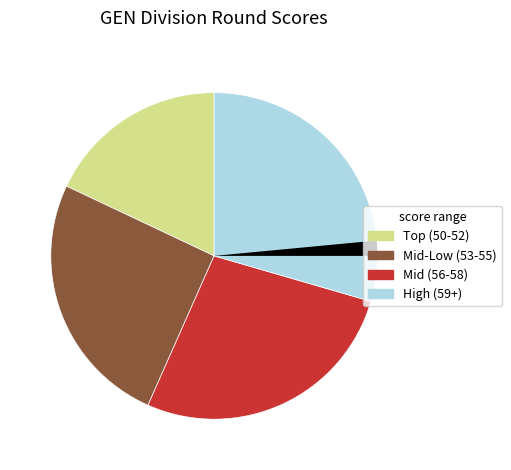

Is there a majority slice in this chart?

No